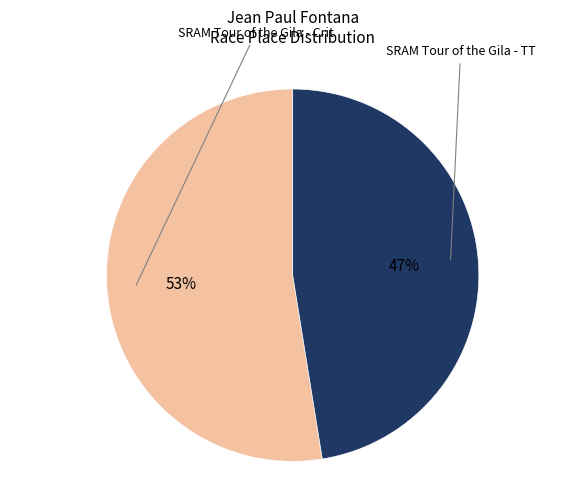

How many slices are in this pie chart?

2